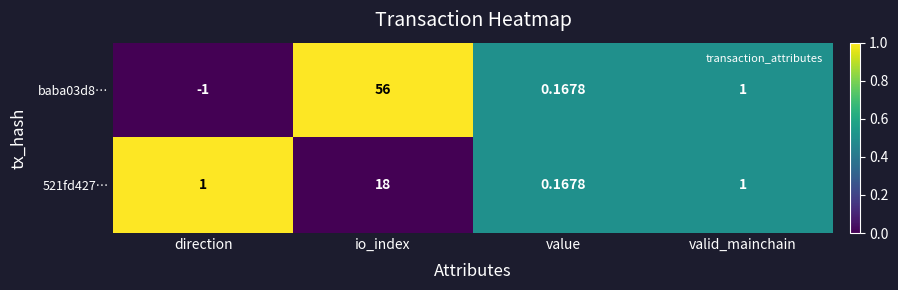

Is the value of 521fd427… at io_index greater than the value of baba03d8… at value?

Yes